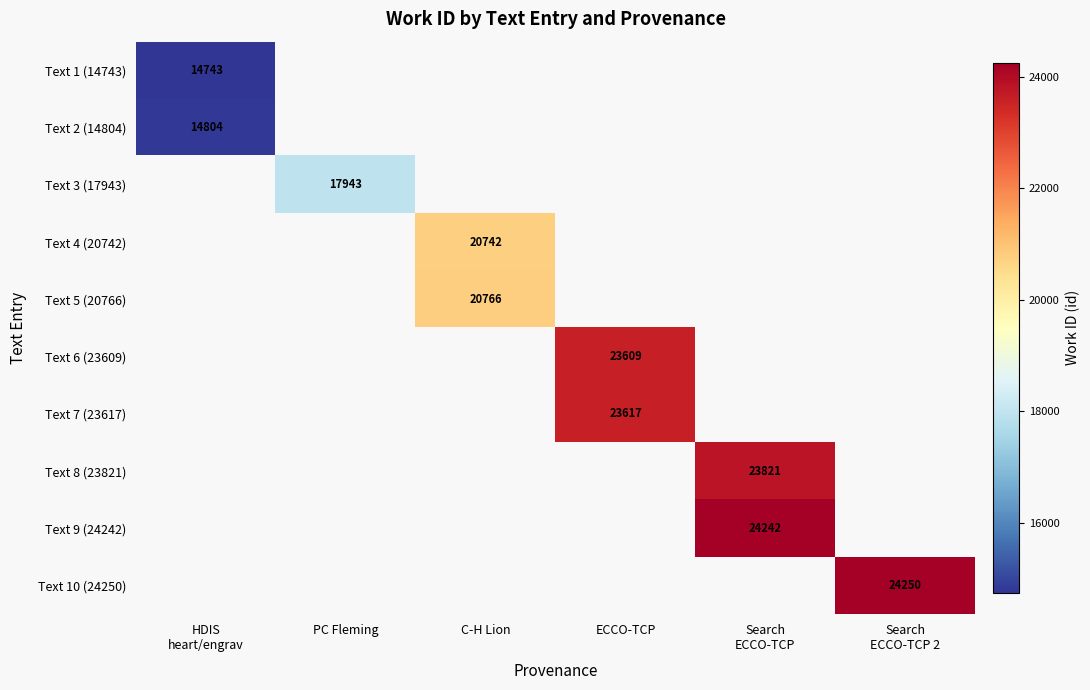

The Text 7 (23617) series shows 23617 at ECCO-TCP. True or false?

True